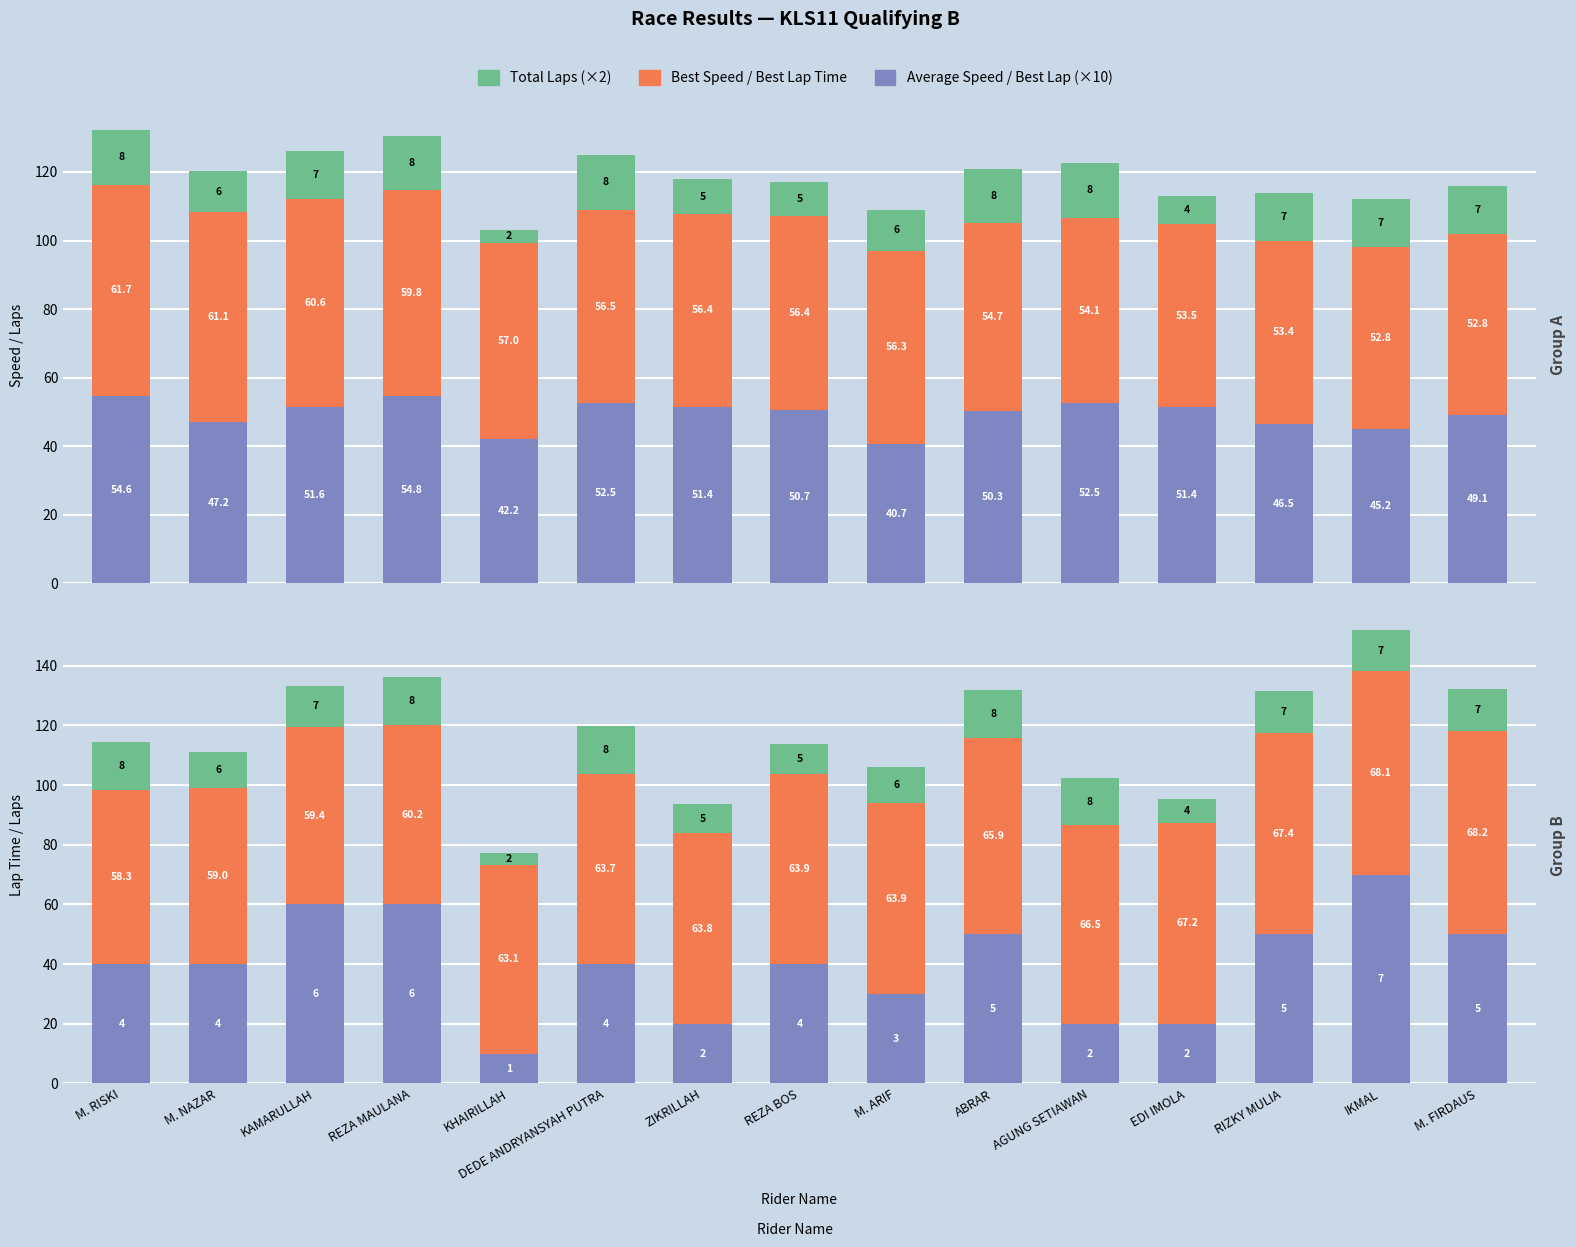

Rank the series at ZIKRILLAH from highest to lowest value.

Best Lap Time, Best Speed, Average Speed, Best Lap (×10), Total Laps (×2)